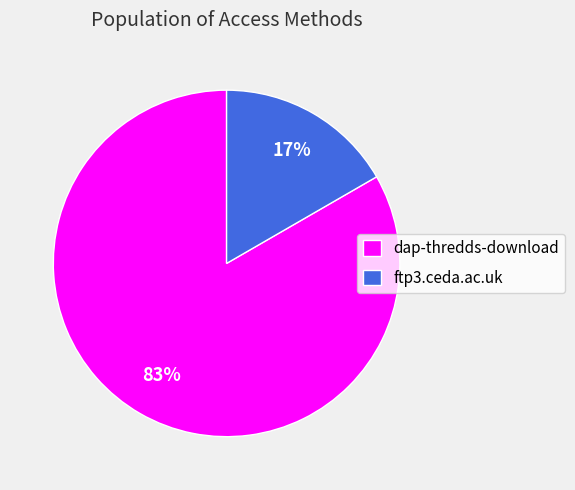

Which category has the smallest portion of the pie?

ftp3.ceda.ac.uk